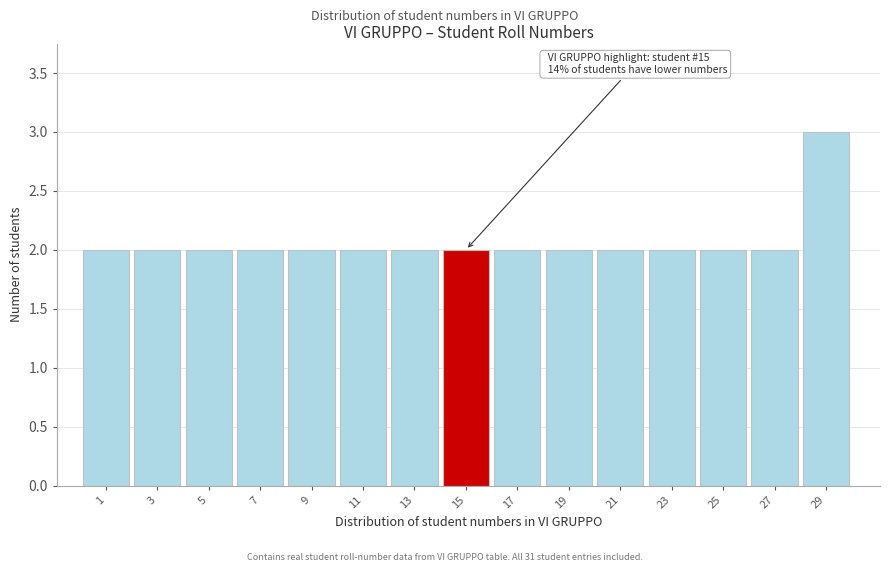

Reading left to right, what are all the values shown in this chart?

2	2	2	2	2	2	2	2	2	2	2	2	2	2	3